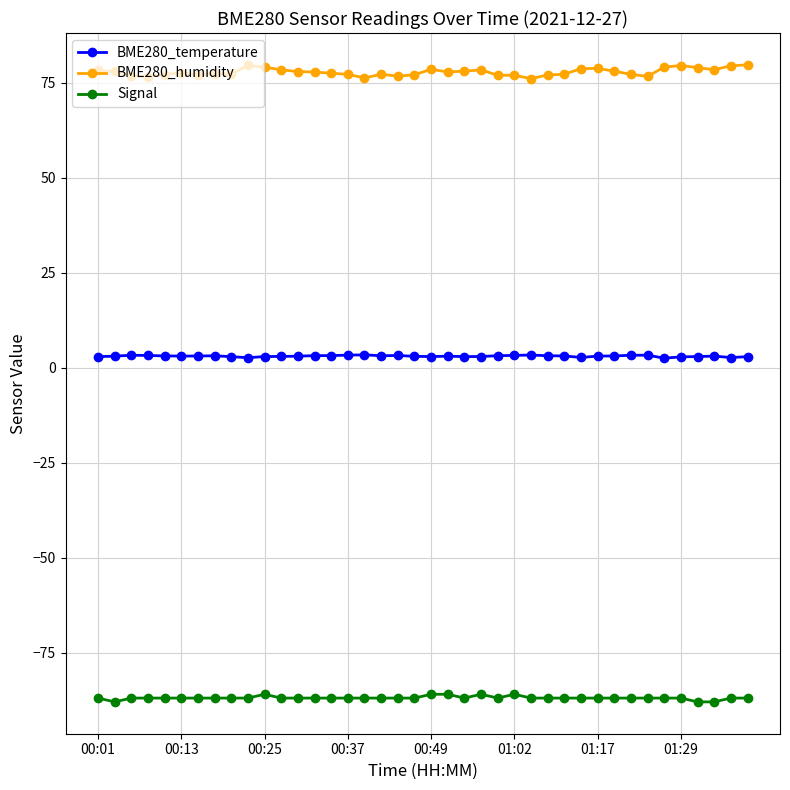

Which series has the largest total across all categories?

BME280_humidity